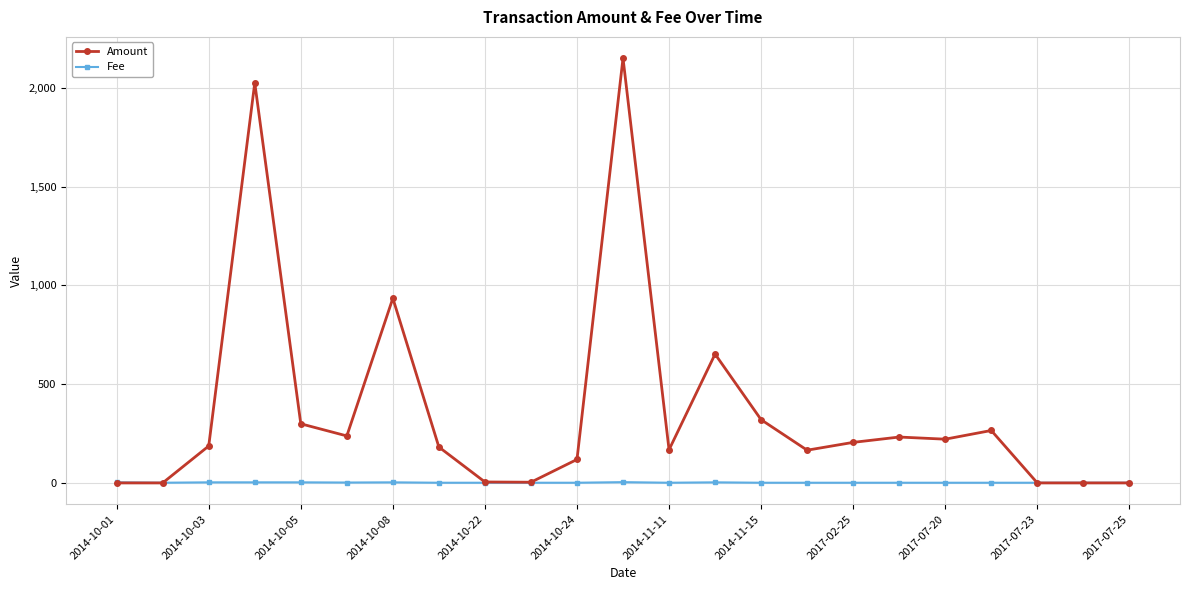

List the series in order of their peak value, lowest first.

Fee, Amount